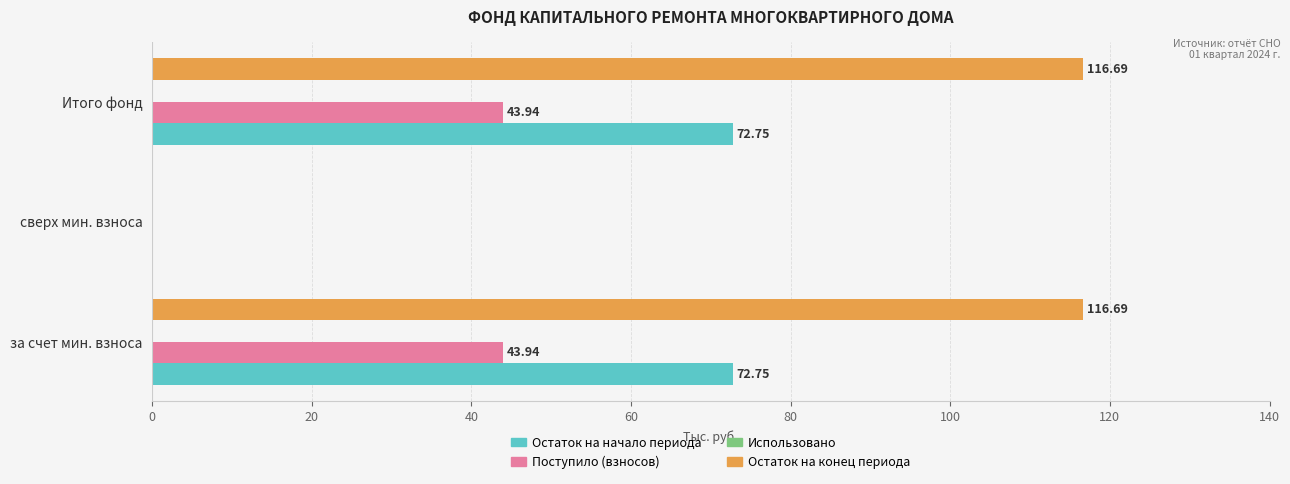

What is the sum of the Поступило (взносов) values at Итого фонд and сверх мин. взноса?

43.9